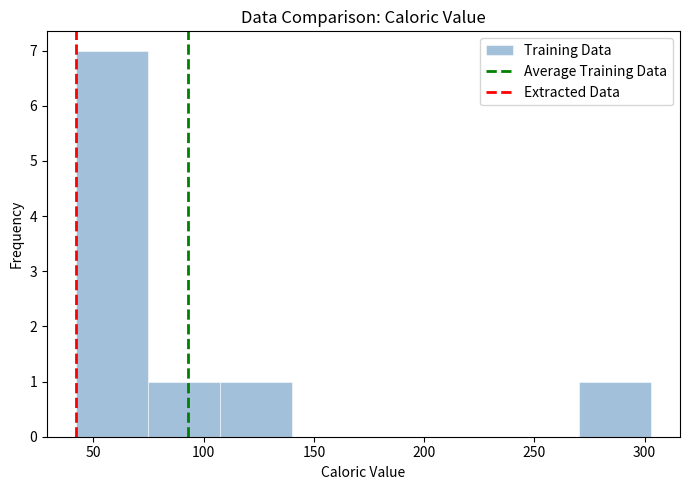

Reading left to right, transcribe this chart: for each bar, give the range it covers on the x-axis and its height. Neither the bar edges nor the heights are printed on the chart, so give them approximately, as read against the axes.

40 to 75: 7
75 to 105: 1
105 to 140: 1
140 to 175: 0
175 to 205: 0
205 to 240: 0
240 to 270: 0
270 to 305: 1